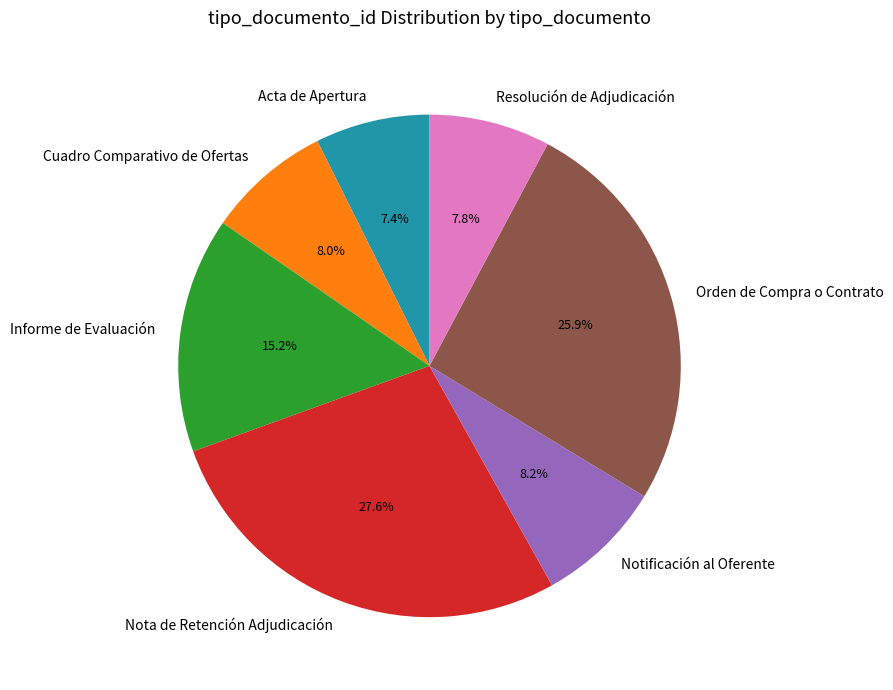

Is there a majority slice in this chart?

No